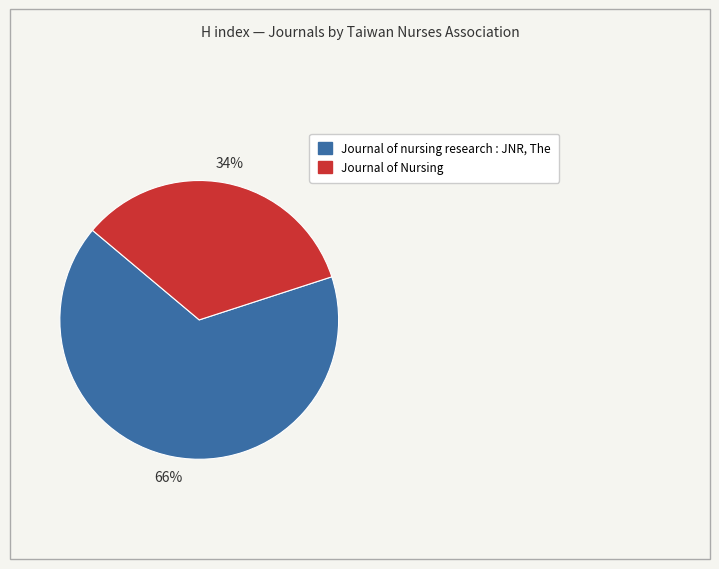

What percentage is the Journal of nursing research : JNR, The slice, to the nearest percent?

66%